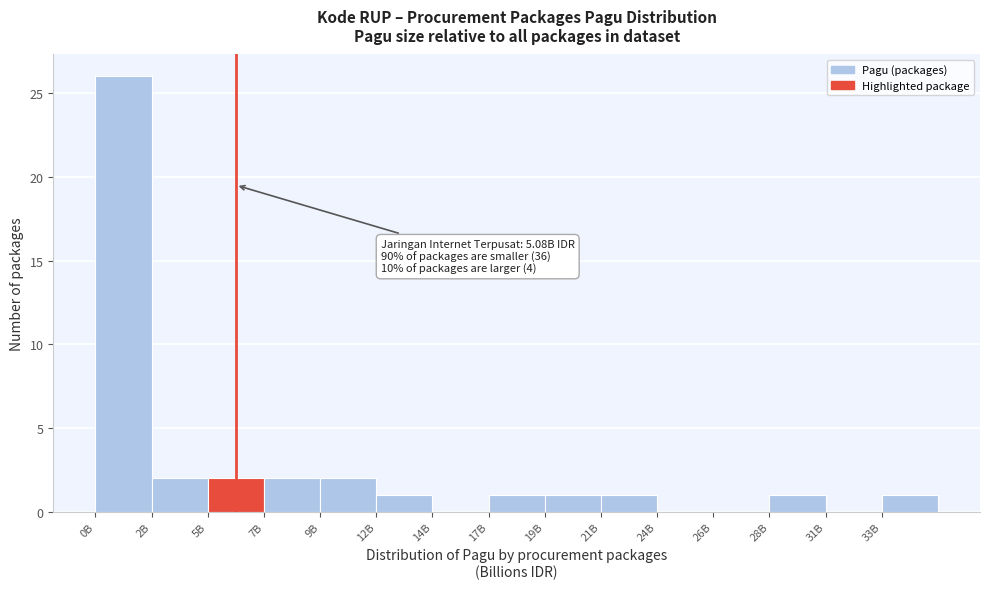

Reading left to right, extract all data points from this chart.

0B=26	2B=2	5B=2	7B=2	9B=2	12B=1	14B=0	17B=1	19B=1	21B=1	24B=0	26B=0	28B=1	31B=0	33B=1